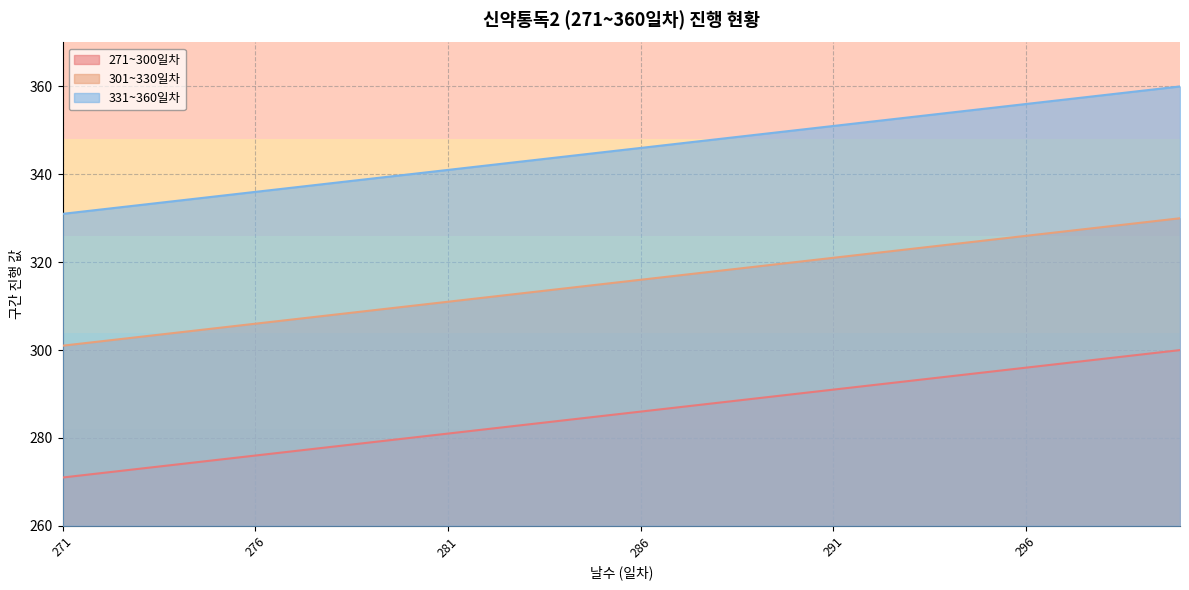

At which label does 271~300일차 first exceed 286?

287